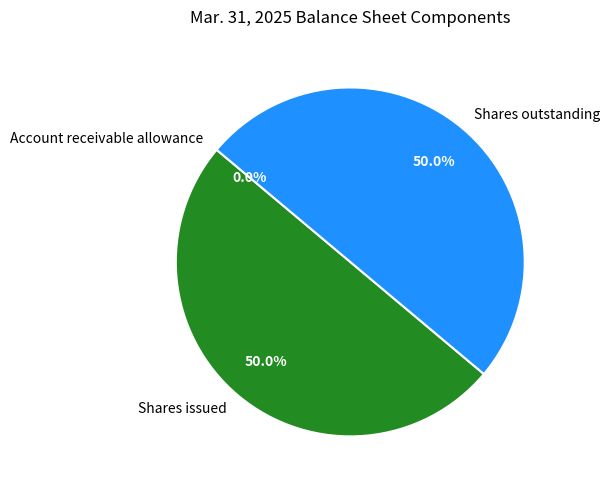

Do Shares outstanding and Shares issued together represent more than half of the pie?

Yes